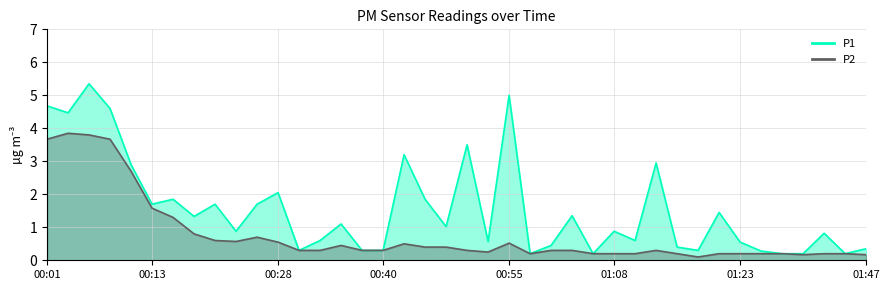

At how many categories does at least one series exceed 4?

5